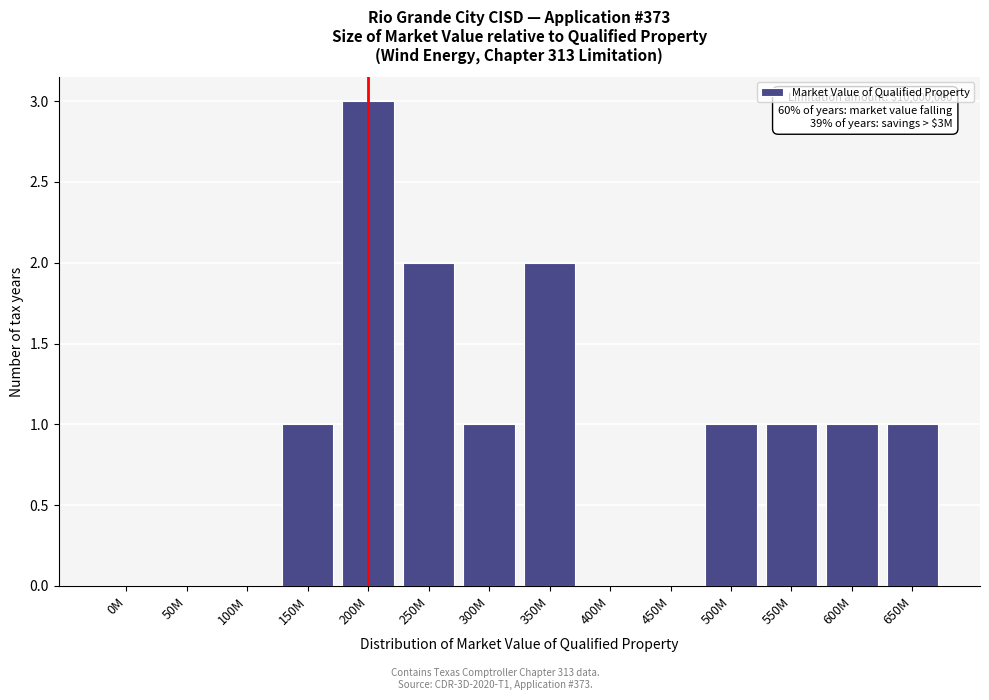

Reading left to right, transcribe all the data shown in this chart.

0M=0	50M=0	100M=0	150M=1	200M=3	250M=2	300M=1	350M=2	400M=0	450M=0	500M=1	550M=1	600M=1	650M=1